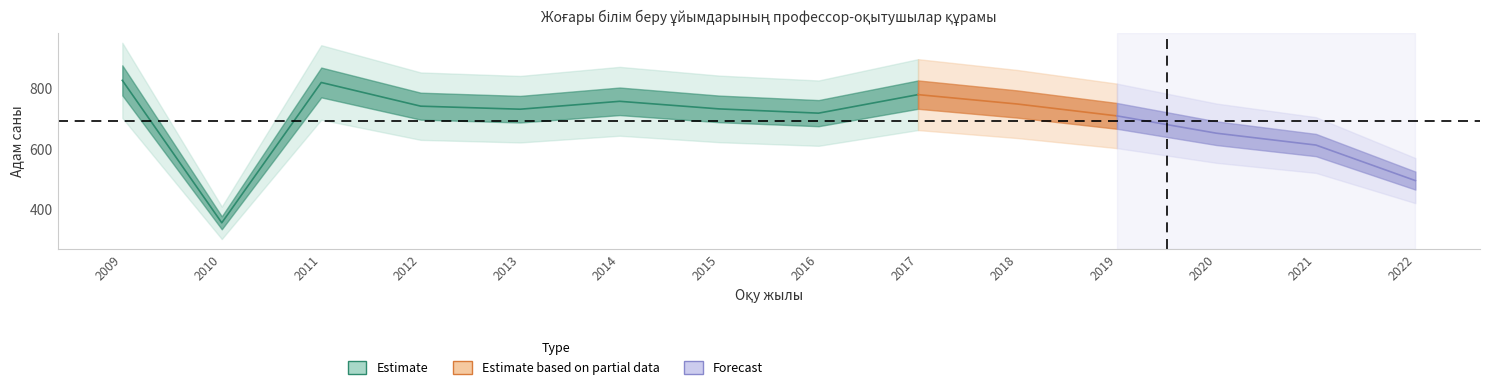

What is the difference between the Атырау облысы values at 2011 and 2013?

88